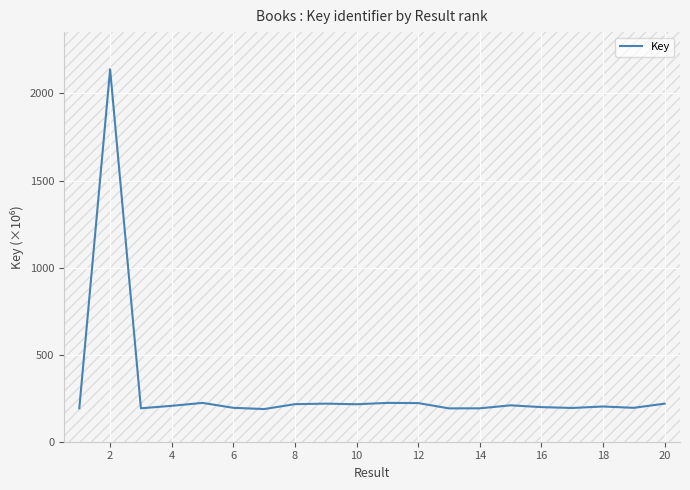

What is the difference between the maximum and minimum values?

1951.0